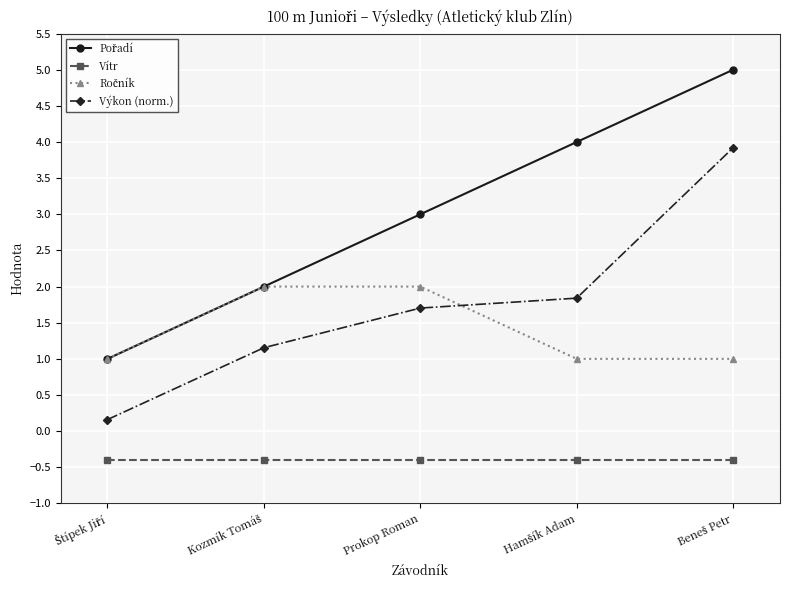

Is this an area chart (filled region under the line)?

No